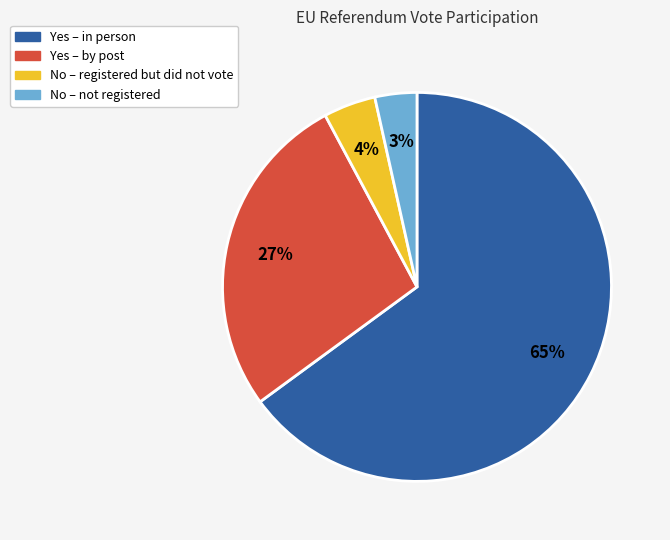

Approximately how many times larger is the value at Yes – by post compared to Yes – in person?

0.4